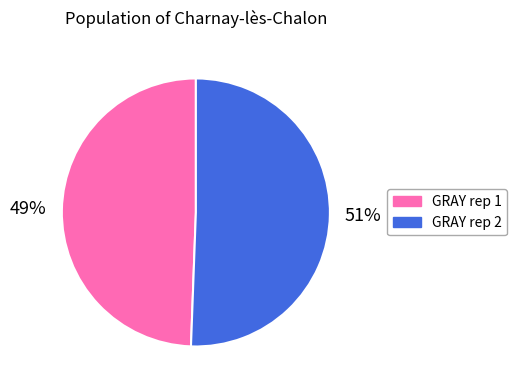

To the nearest percent, what percentage of the pie is GRAY rep 1?

49%